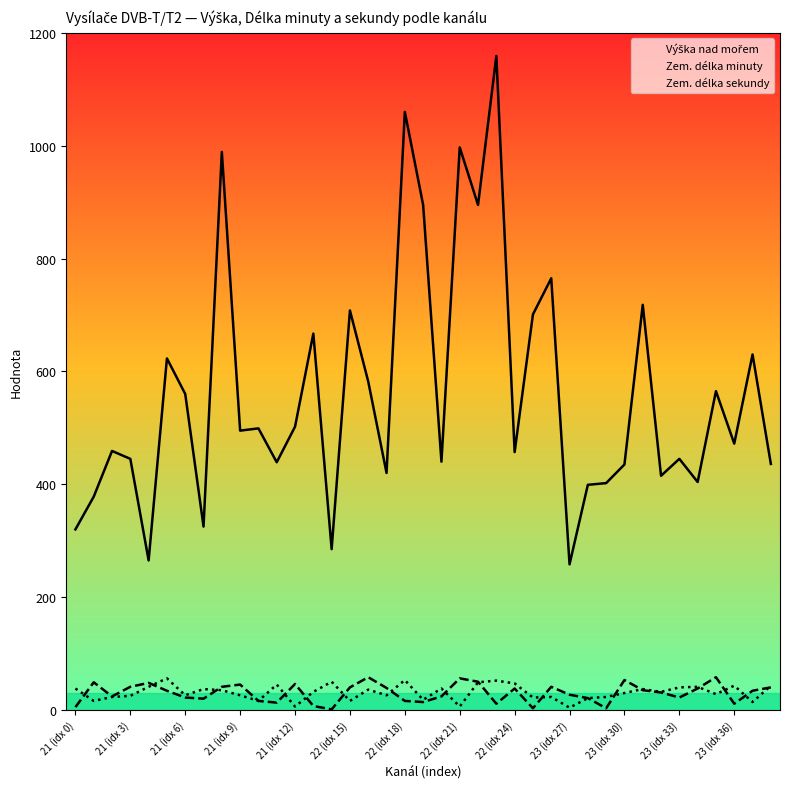

At which category does the chart reach its minimum across all series?

14